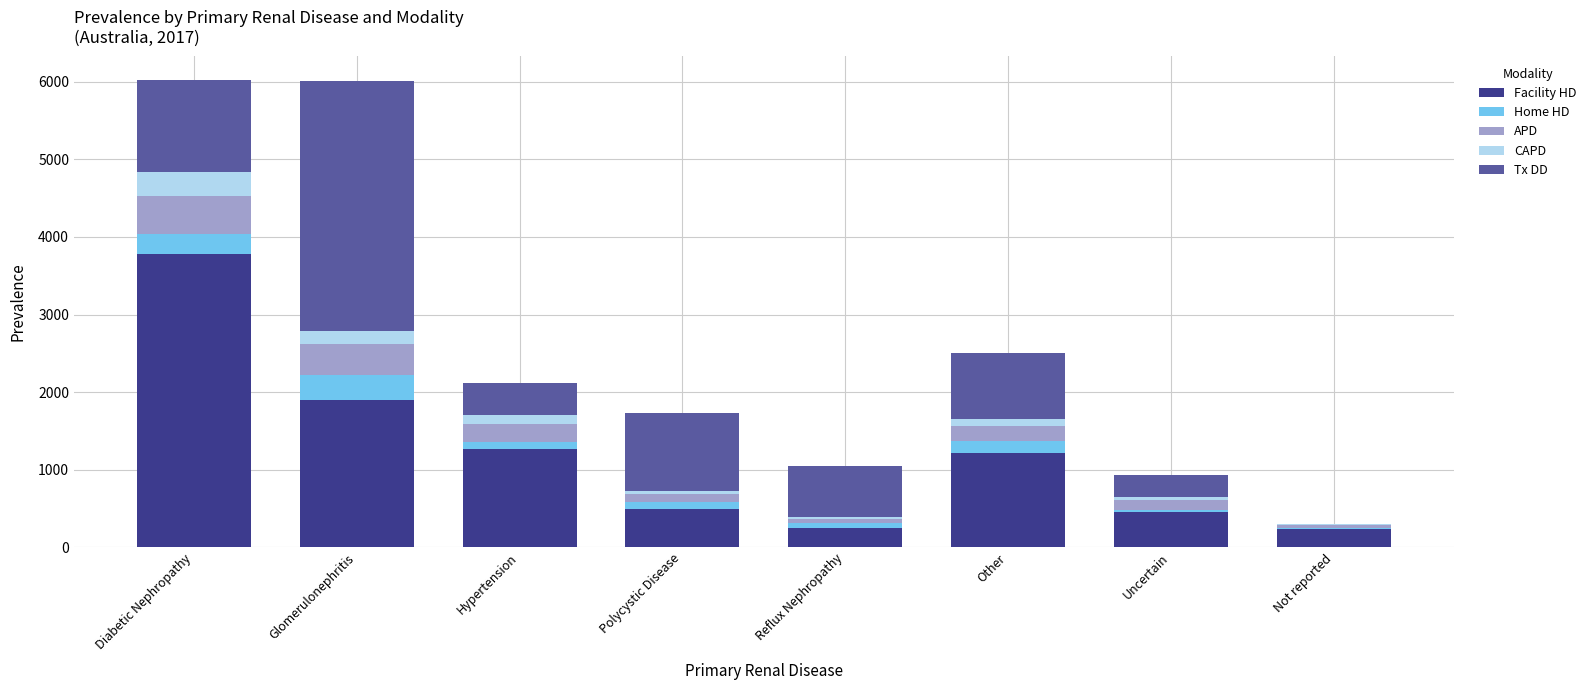

What is the maximum value for Facility HD?

3783